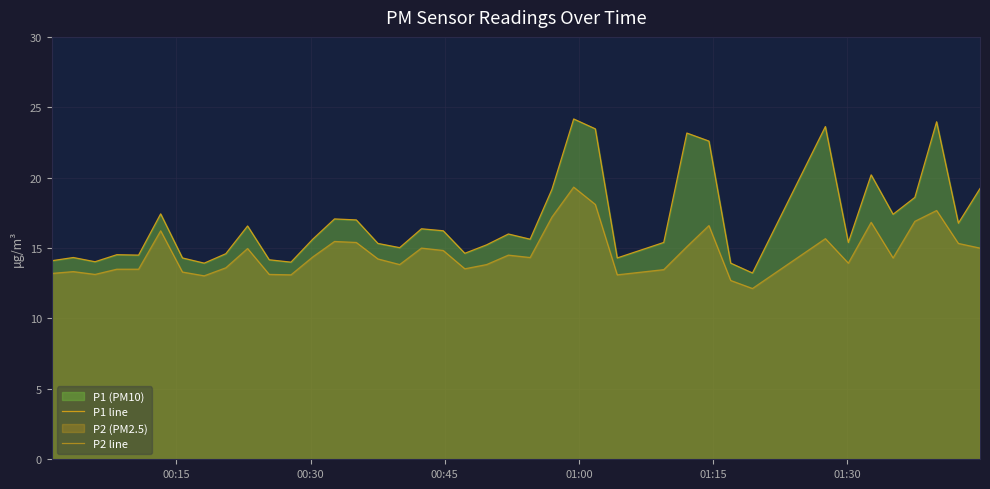

True or false: P1 line and P2 line intersect in this chart.

False